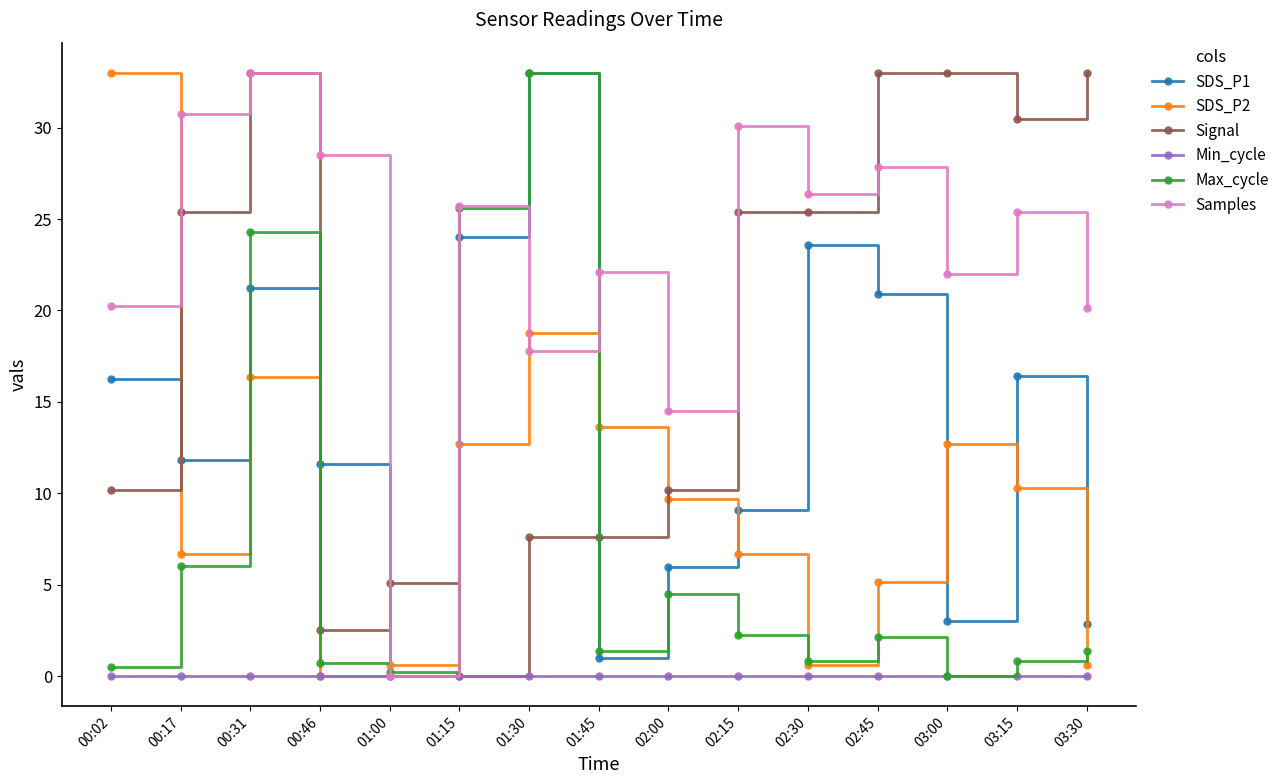

What is the label of the 7th point from the right?

02:00